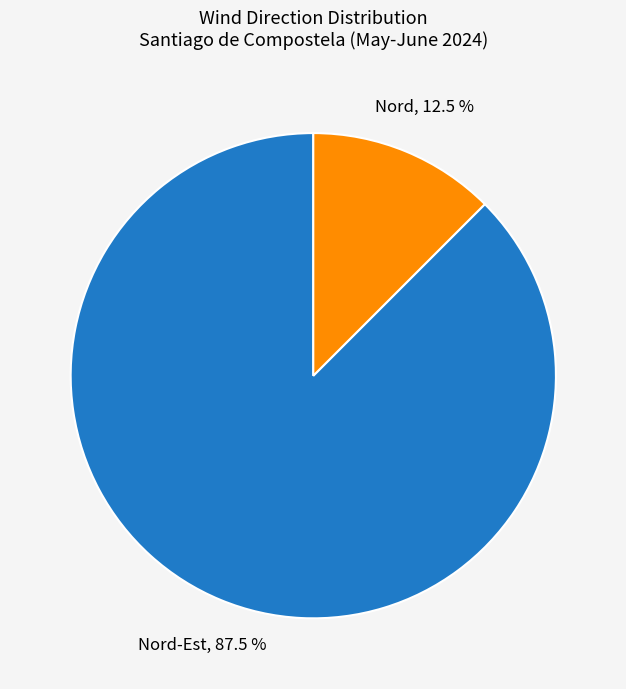

What is the ratio of the value at Nord-Est to the value at Nord?

7.0